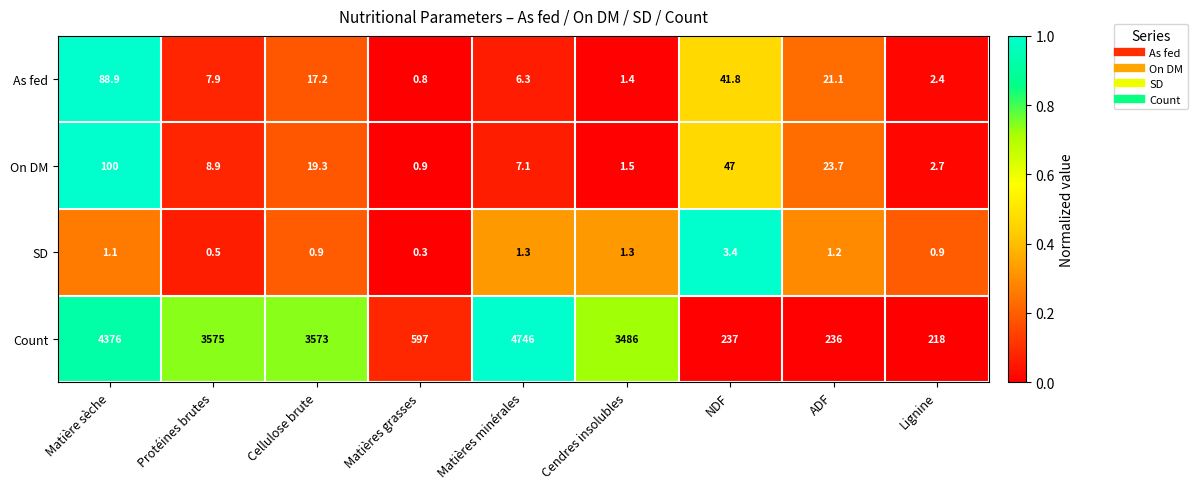

How many series are shown in this chart?

4